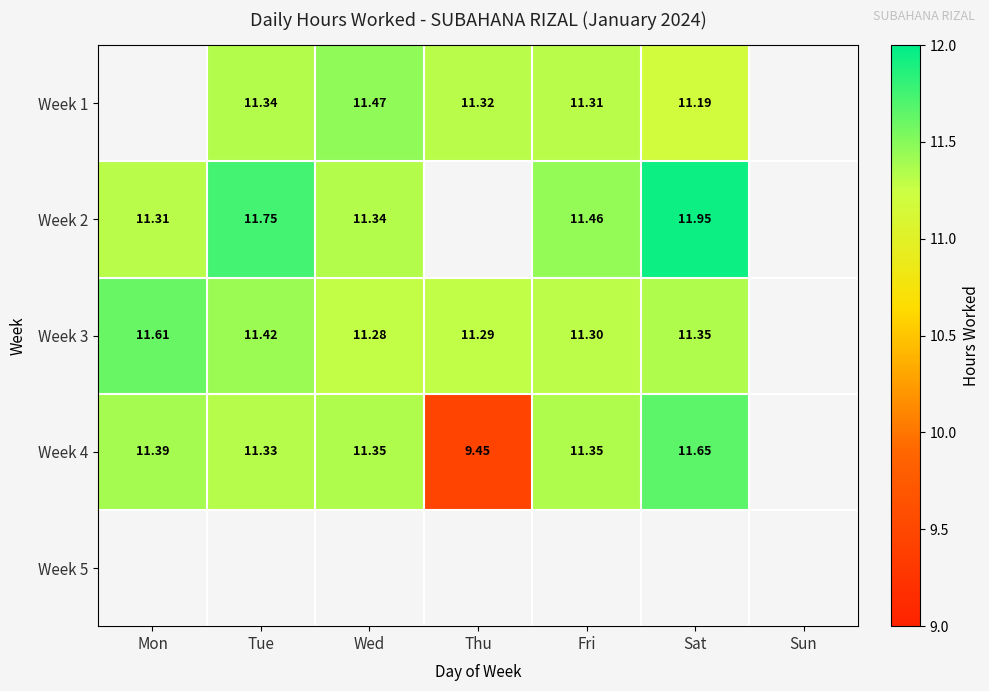

Is the value of Week 2 at Fri greater than the value of Week 1 at Tue?

Yes